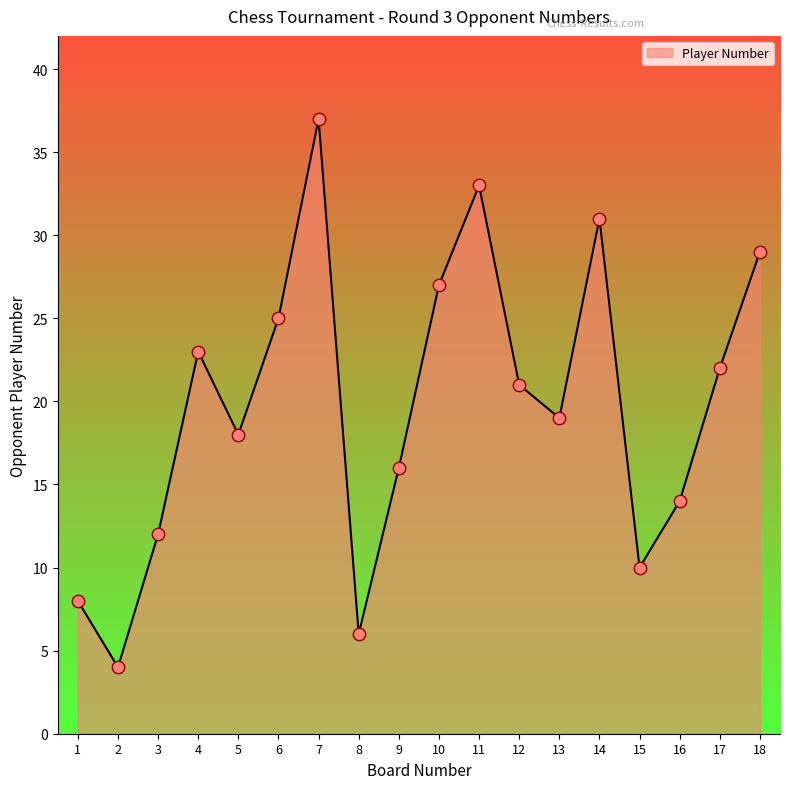

What is the change in value from 11 to 14?

-2